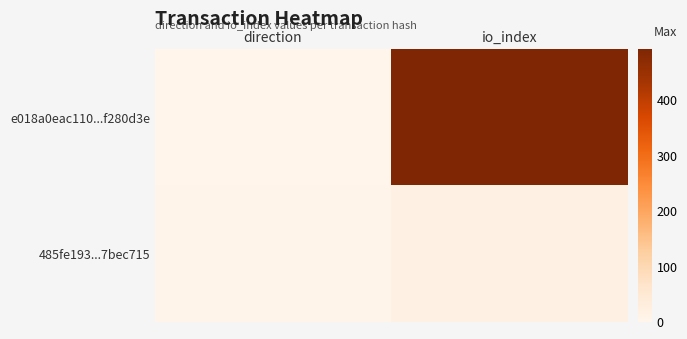

At how many categories does at least one series exceed 445?

1